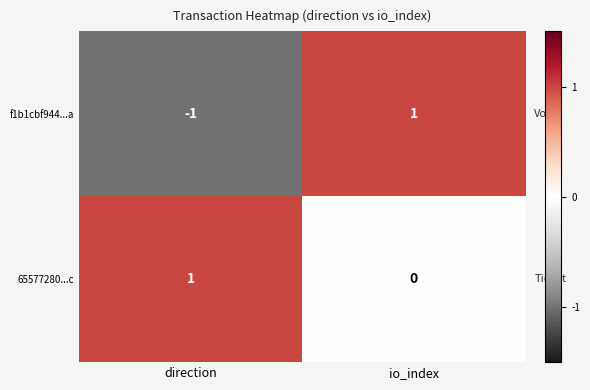

At direction, list the series in order from largest to smallest.

65577280...c, f1b1cbf944...a